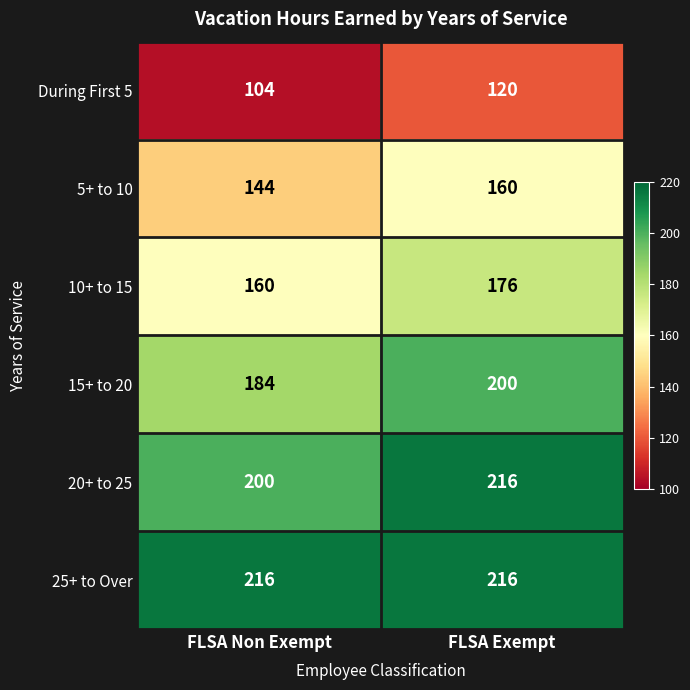

The value of 15+ to 20 at FLSA Exempt is 200. True or false?

True